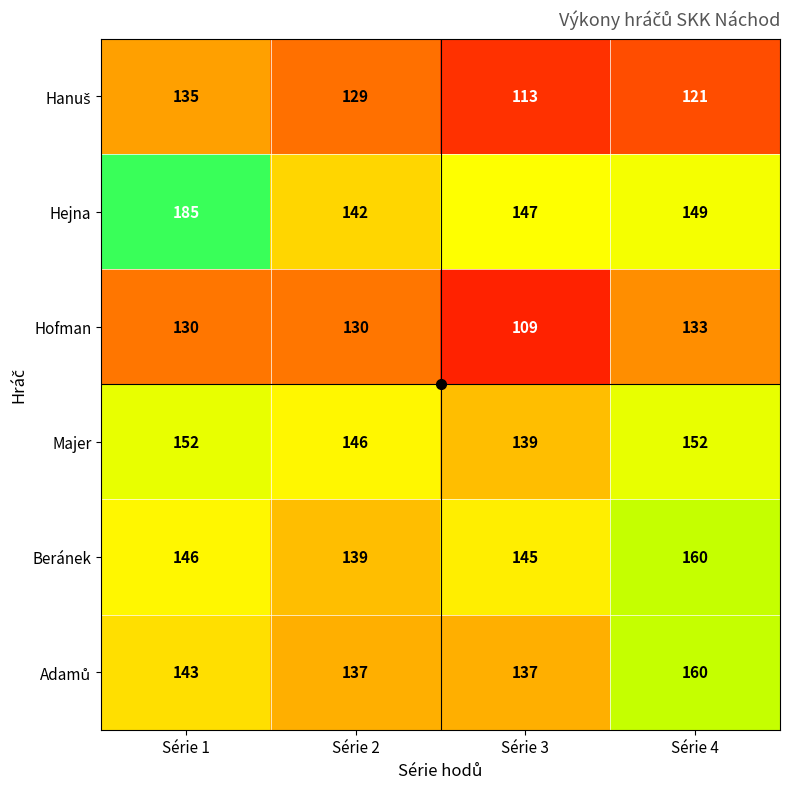

What is the difference between the Majer values at Série 4 and Série 2?

6